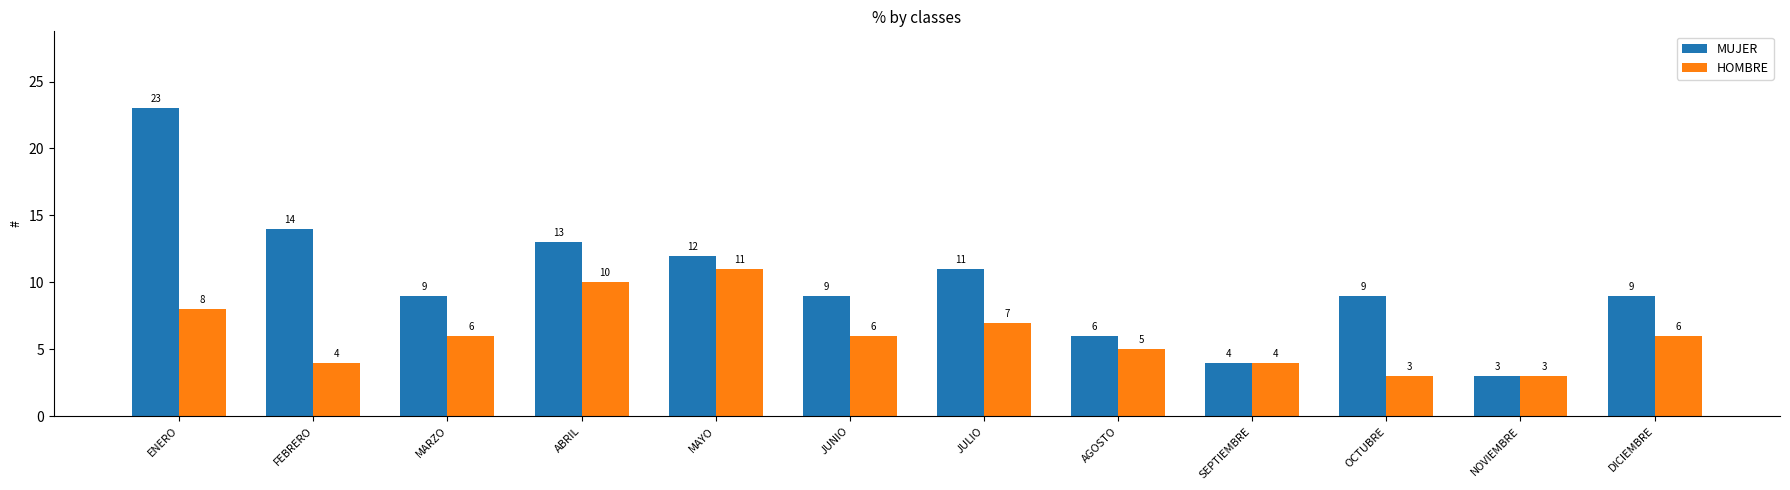

Which series has the widest spread of values?

MUJER